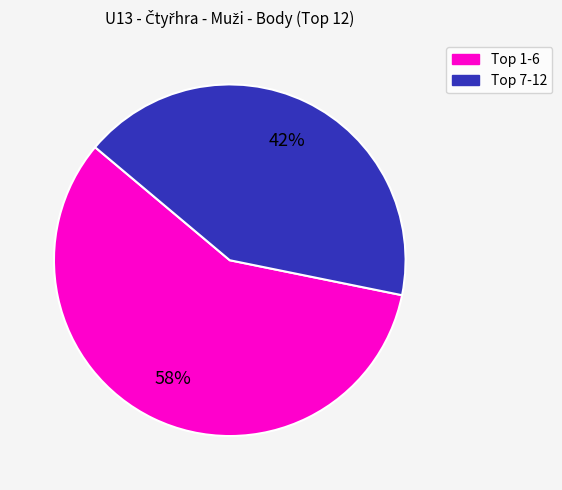

To the nearest percent, what is the difference between the largest and smallest slice percentages?

16%